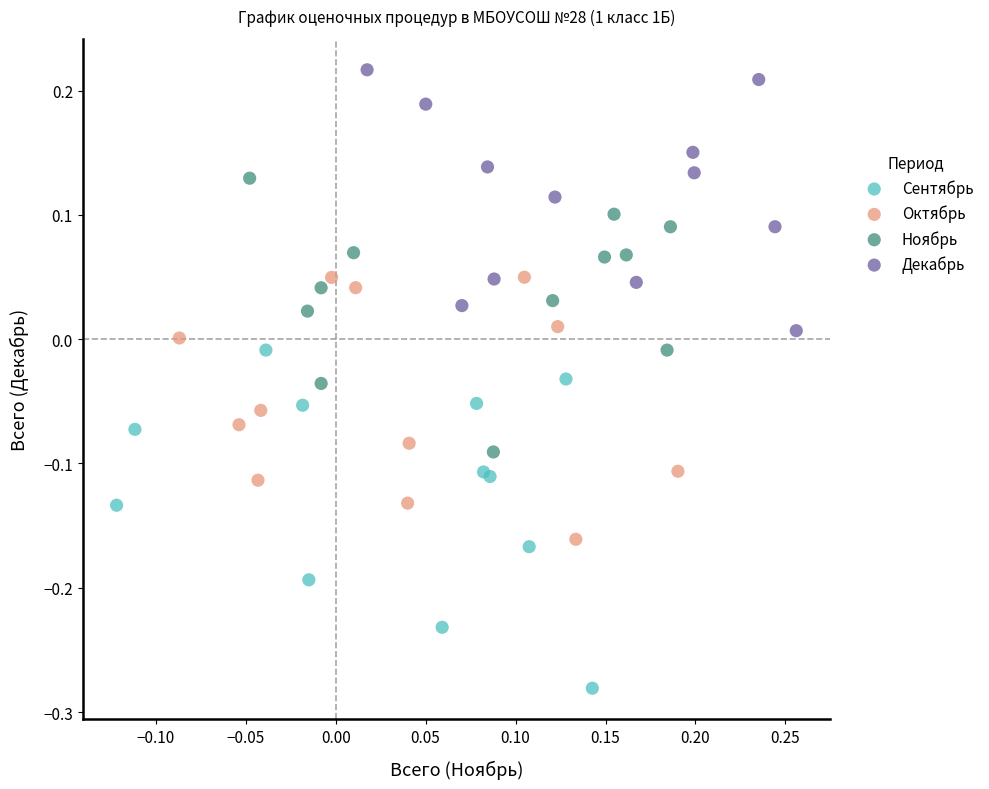

Which series has the widest spread of Y values?

Сентябрь